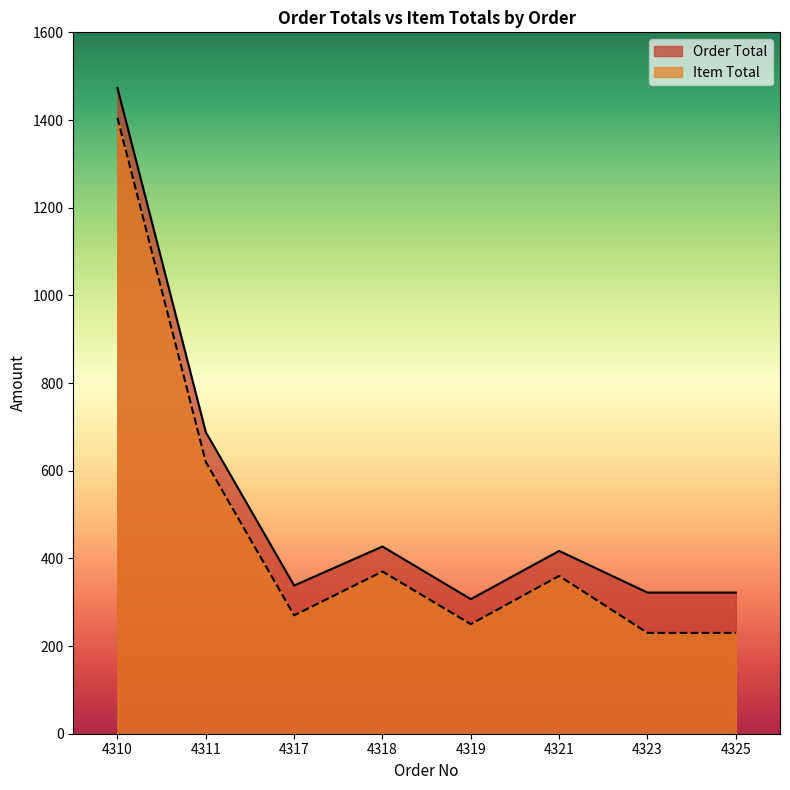

What are all the series names shown in the legend?

Order Total, Item Total